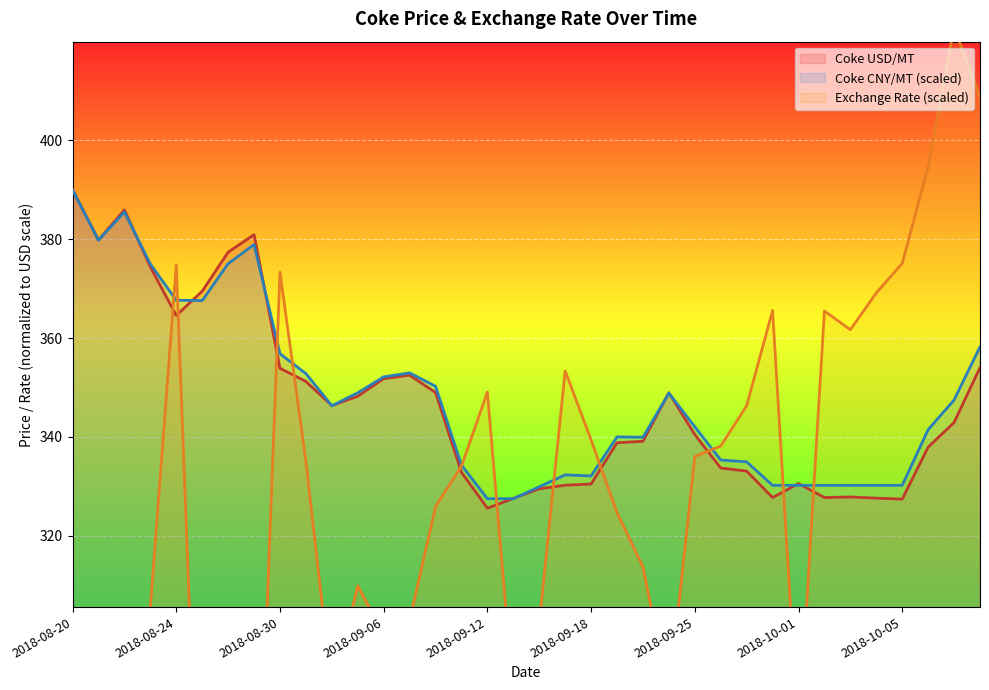

The Coke USD/MT series shows 544.6 at 2018-08-21. True or false?

False